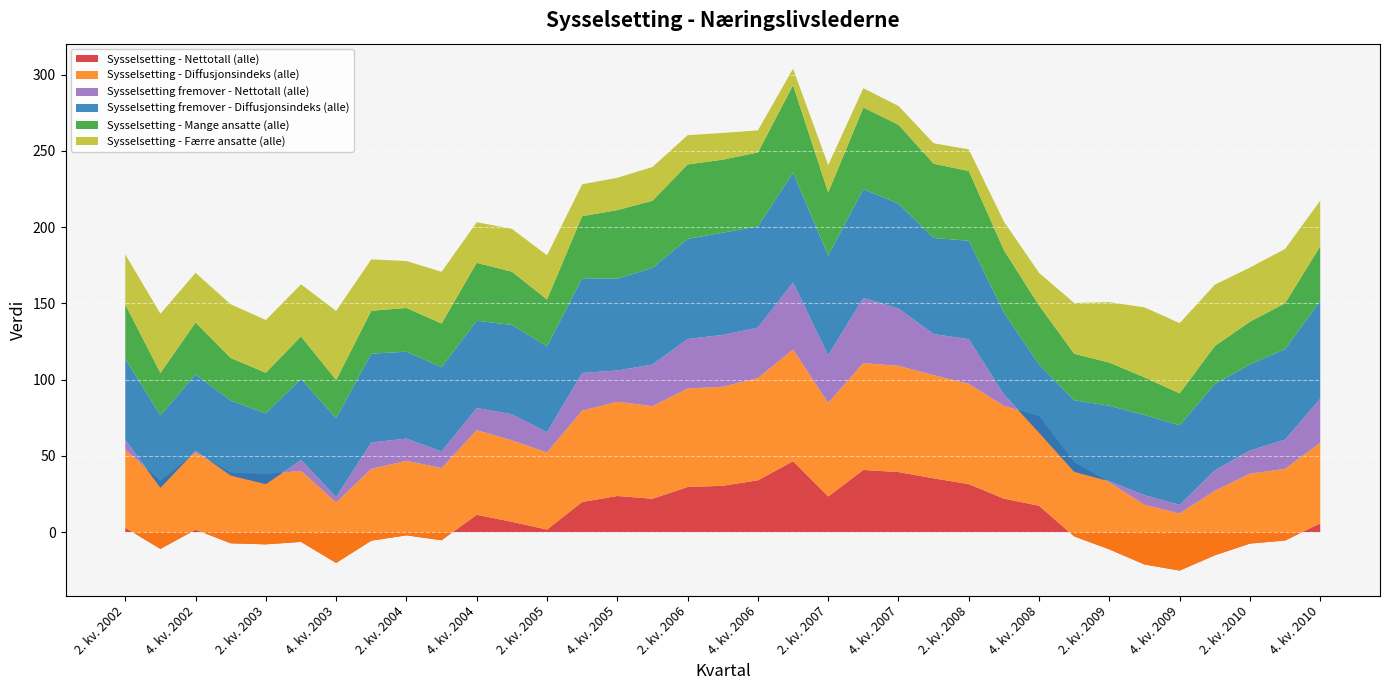

Reading left to right, what are all the values shown in this chart?

Sysselsetting - Nettotall (alle): 2. kv. 2002=2.9	3. kv. 2002=-11.0	4. kv. 2002=1.6	1. kv. 2003=-7.3	2. kv. 2003=-8.0	3. kv. 2003=-6.4	4. kv. 2003=-20.2	1. kv. 2004=-5.6	2. kv. 2004=-2.1	3. kv. 2004=-5.3	4. kv. 2004=11.4	1. kv. 2005=6.8	2. kv. 2005=1.7	3. kv. 2005=19.8	4. kv. 2005=23.7	1. kv. 2006=21.9	2. kv. 2006=29.6	3. kv. 2006=30.4	4. kv. 2006=34.0	1. kv. 2007=46.5	2. kv. 2007=23.4	3. kv. 2007=40.8	4. kv. 2007=39.4	1. kv. 2008=35.3	2. kv. 2008=31.5	3. kv. 2008=22.0	4. kv. 2008=17.3	1. kv. 2009=-2.8	2. kv. 2009=-11.3	3. kv. 2009=-21.2	4. kv. 2009=-25.2	1. kv. 2010=-15.2	2. kv. 2010=-7.5	3. kv. 2010=-5.5	4. kv. 2010=5.8
Sysselsetting - Diffusjonsindeks (alle): 2. kv. 2002=51.2	3. kv. 2002=44.5	4. kv. 2002=50.6	1. kv. 2003=46.1	2. kv. 2003=46.0	3. kv. 2003=46.6	4. kv. 2003=39.6	1. kv. 2004=47.1	2. kv. 2004=48.9	3. kv. 2004=47.3	4. kv. 2004=55.5	1. kv. 2005=53.4	2. kv. 2005=50.5	3. kv. 2005=59.9	4. kv. 2005=61.8	1. kv. 2006=60.7	2. kv. 2006=64.5	3. kv. 2006=65.0	4. kv. 2006=67.0	1. kv. 2007=73.2	2. kv. 2007=61.4	3. kv. 2007=70.0	4. kv. 2007=69.7	1. kv. 2008=67.7	2. kv. 2008=65.8	3. kv. 2008=60.8	4. kv. 2008=58.6	1. kv. 2009=48.6	2. kv. 2009=43.9	3. kv. 2009=39.1	4. kv. 2009=37.4	1. kv. 2010=42.4	2. kv. 2010=45.9	3. kv. 2010=47.0	4. kv. 2010=52.9
Sysselsetting fremover - Nettotall (alle): 2. kv. 2002=6.4	3. kv. 2002=-4.4	4. kv. 2002=1.1	1. kv. 2003=-1.7	2. kv. 2003=-6.5	3. kv. 2003=7.1	4. kv. 2003=3.6	1. kv. 2004=17.3	2. kv. 2004=14.6	3. kv. 2004=10.9	4. kv. 2004=14.5	1. kv. 2005=17.1	2. kv. 2005=13.3	3. kv. 2005=24.7	4. kv. 2005=20.5	1. kv. 2006=27.3	2. kv. 2006=32.5	3. kv. 2006=34.0	4. kv. 2006=33.1	1. kv. 2007=44.0	2. kv. 2007=31.2	3. kv. 2007=42.7	4. kv. 2007=37.6	1. kv. 2008=26.9	2. kv. 2008=29.3	3. kv. 2008=7.5	4. kv. 2008=-10.7	1. kv. 2009=-6.2	2. kv. 2009=0.8	3. kv. 2009=6.3	4. kv. 2009=5.7	1. kv. 2010=13.4	2. kv. 2010=15.2	3. kv. 2010=19.2	4. kv. 2010=28.8
Sysselsetting fremover - Diffusjonsindeks (alle): 2. kv. 2002=53.0	3. kv. 2002=47.5	4. kv. 2002=50.0	1. kv. 2003=49.1	2. kv. 2003=46.4	3. kv. 2003=53.2	4. kv. 2003=51.6	1. kv. 2004=58.2	2. kv. 2004=57.0	3. kv. 2004=55.3	4. kv. 2004=57.2	1. kv. 2005=58.6	2. kv. 2005=56.3	3. kv. 2005=62.1	4. kv. 2005=60.2	1. kv. 2006=63.4	2. kv. 2006=65.7	3. kv. 2006=67.0	4. kv. 2006=66.3	1. kv. 2007=72.0	2. kv. 2007=65.3	3. kv. 2007=71.3	4. kv. 2007=68.8	1. kv. 2008=63.0	2. kv. 2008=64.5	3. kv. 2008=53.8	4. kv. 2008=44.6	1. kv. 2009=46.9	2. kv. 2009=49.5	3. kv. 2009=52.5	4. kv. 2009=52.1	1. kv. 2010=56.5	2. kv. 2010=56.5	3. kv. 2010=59.3	4. kv. 2010=64.3
Sysselsetting - Mange ansatte (alle): 2. kv. 2002=35.7	3. kv. 2002=27.8	4. kv. 2002=34.1	1. kv. 2003=27.9	2. kv. 2003=26.6	3. kv. 2003=27.8	4. kv. 2003=25.1	1. kv. 2004=28.1	2. kv. 2004=28.7	3. kv. 2004=28.6	4. kv. 2004=38.0	1. kv. 2005=34.9	2. kv. 2005=30.7	3. kv. 2005=40.7	4. kv. 2005=44.9	1. kv. 2006=44.0	2. kv. 2006=48.8	3. kv. 2006=47.9	4. kv. 2006=48.5	1. kv. 2007=57.3	2. kv. 2007=41.4	3. kv. 2007=53.5	4. kv. 2007=51.7	1. kv. 2008=48.7	2. kv. 2008=45.7	3. kv. 2008=40.8	4. kv. 2008=38.7	1. kv. 2009=30.5	2. kv. 2009=28.3	3. kv. 2009=24.7	4. kv. 2009=20.9	1. kv. 2010=25.0	2. kv. 2010=28.0	3. kv. 2010=30.1	4. kv. 2010=35.7
Sysselsetting - Færre ansatte (alle): 2. kv. 2002=32.8	3. kv. 2002=38.8	4. kv. 2002=32.5	1. kv. 2003=35.2	2. kv. 2003=34.6	3. kv. 2003=34.2	4. kv. 2003=45.3	1. kv. 2004=33.7	2. kv. 2004=30.8	3. kv. 2004=33.9	4. kv. 2004=26.6	1. kv. 2005=28.1	2. kv. 2005=29.0	3. kv. 2005=20.9	4. kv. 2005=21.2	1. kv. 2006=22.1	2. kv. 2006=19.2	3. kv. 2006=17.5	4. kv. 2006=14.5	1. kv. 2007=10.8	2. kv. 2007=18.0	3. kv. 2007=12.7	4. kv. 2007=12.3	1. kv. 2008=13.4	2. kv. 2008=14.2	3. kv. 2008=18.8	4. kv. 2008=21.4	1. kv. 2009=33.3	2. kv. 2009=39.6	3. kv. 2009=45.9	4. kv. 2009=46.1	1. kv. 2010=40.2	2. kv. 2010=35.5	3. kv. 2010=35.6	4. kv. 2010=29.9